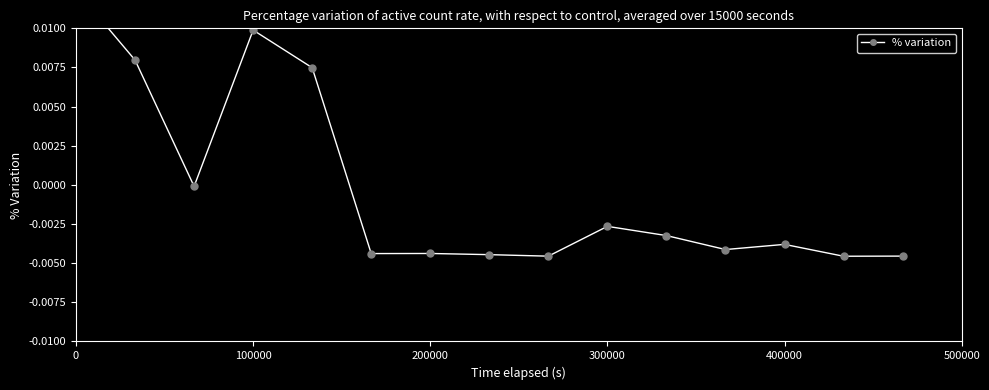

How many values are below 0?

11